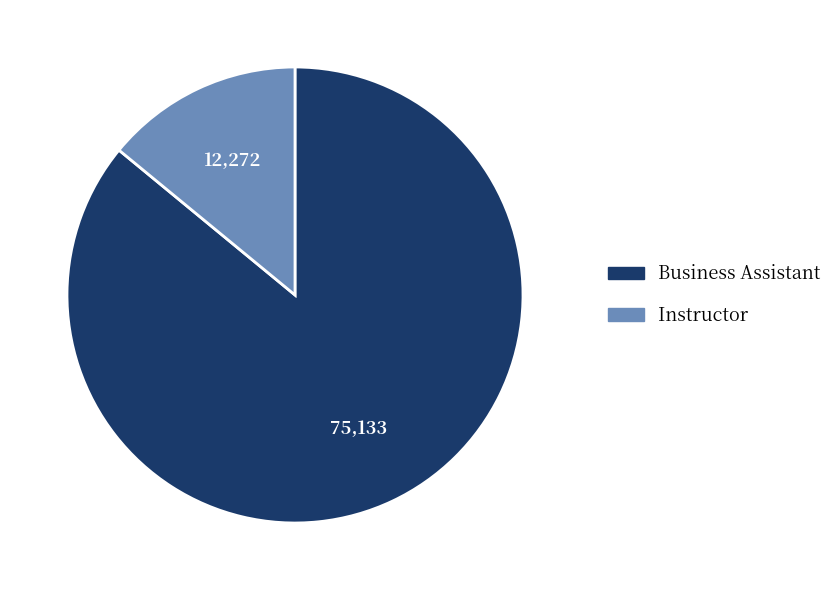

The Business Assistant slice represents 96% of the pie. True or false?

False